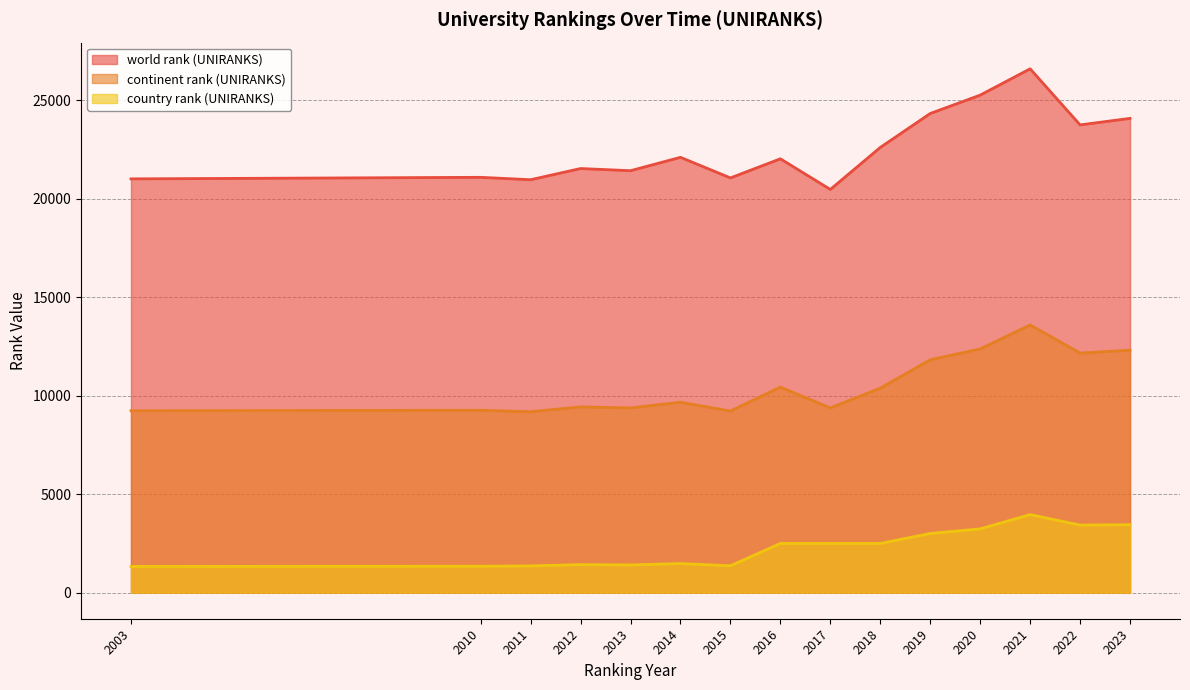

What is the greatest value displayed?

26585